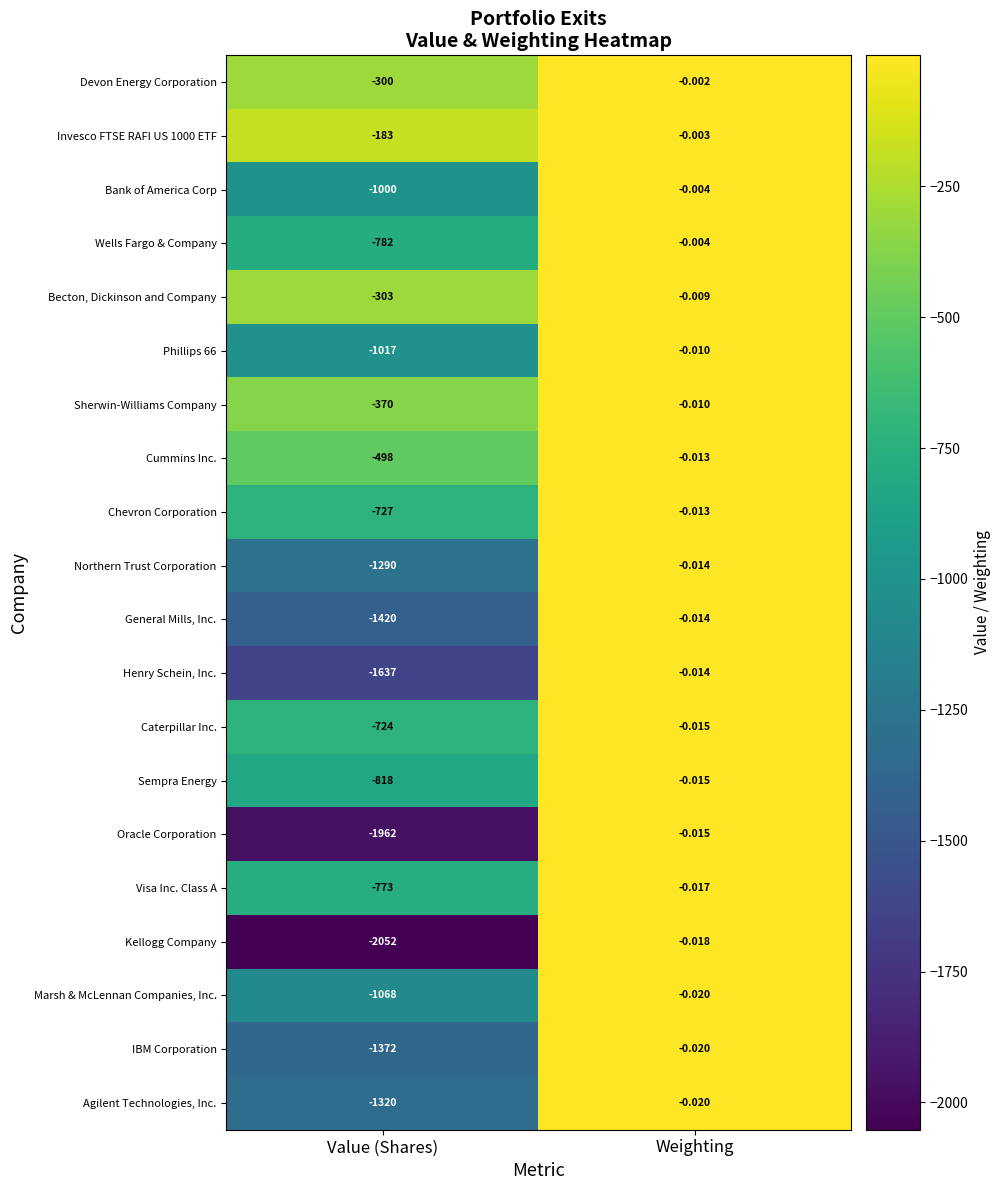

At which category is the sum across all series the highest?

Weighting